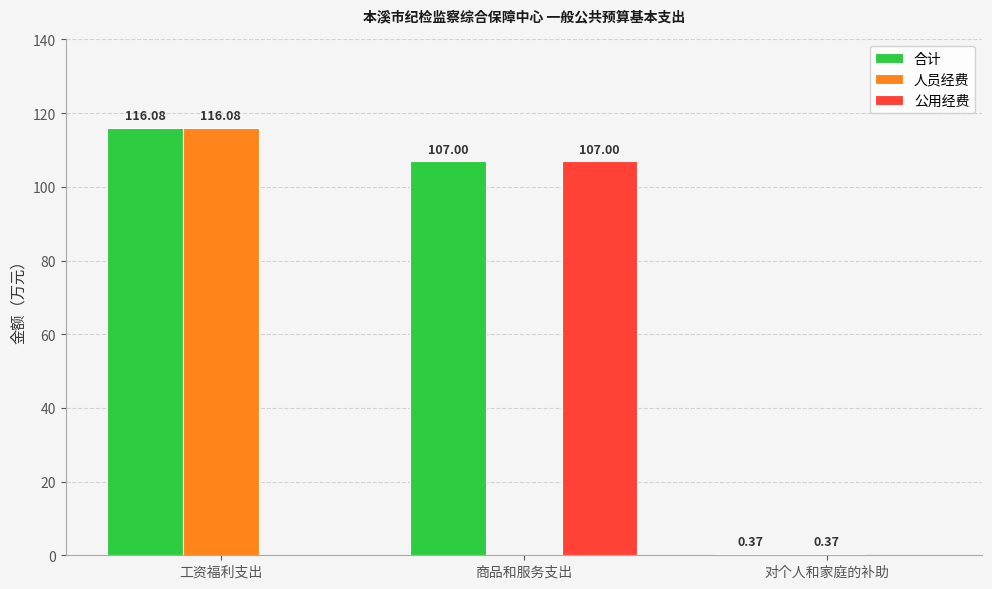

Which category has the highest value in the 合计 series?

工资福利支出